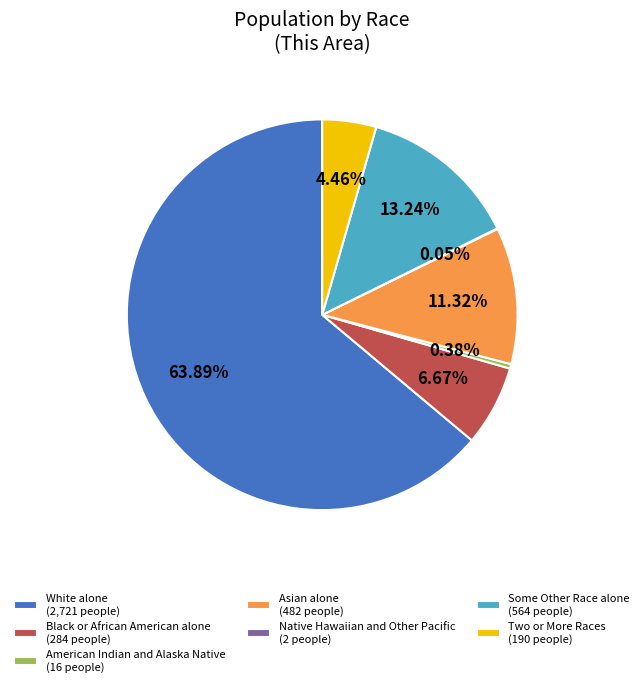

Which has a higher value, White alone (2,721 people) or Black or African American alone (284 people)?

White alone (2,721 people)